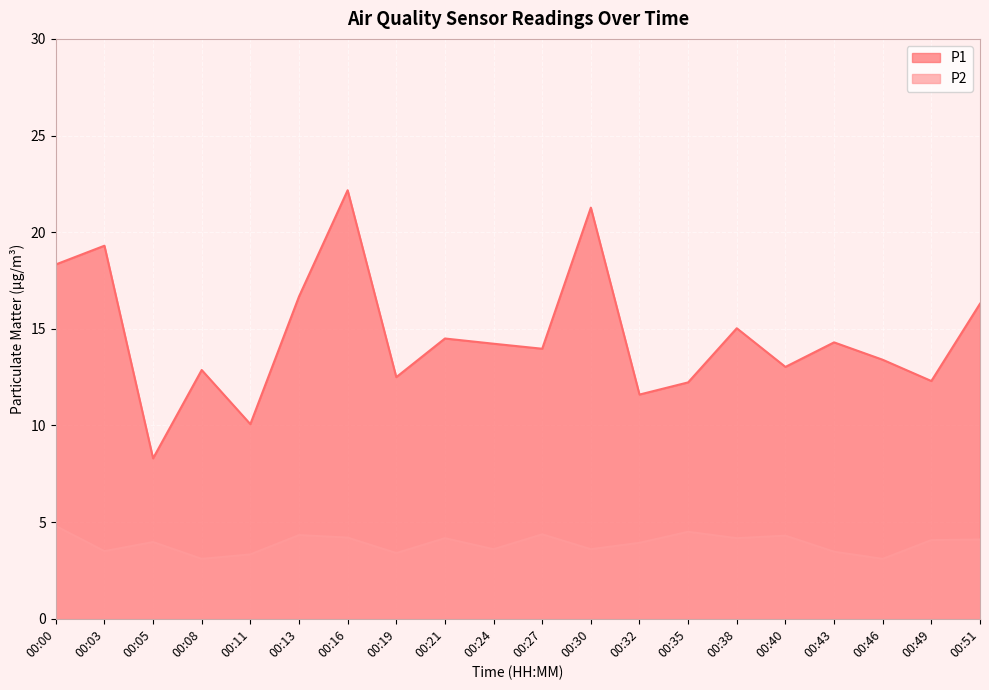

Which category has the lowest value across all series?

00:08